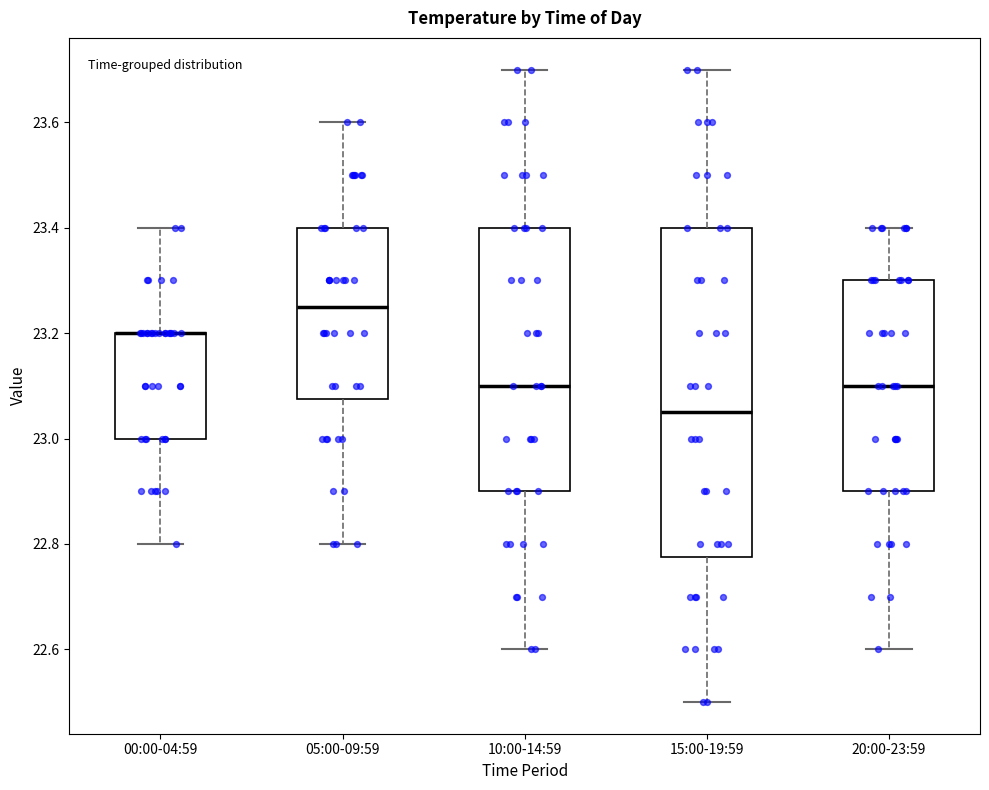

Comparing the boxes themselves (not the whiskers), which one is the tallest?

15:00-19:59